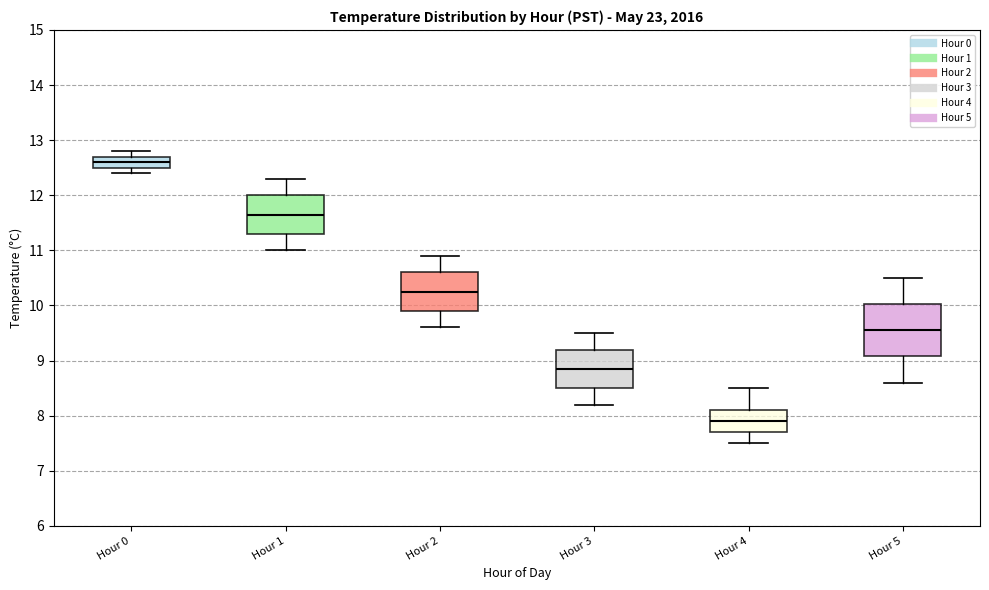

Where is the lower edge of the box for Hour 3 on the y-axis? The values are not printed on the chart, so give them approximately, as read against the axis.

8.5